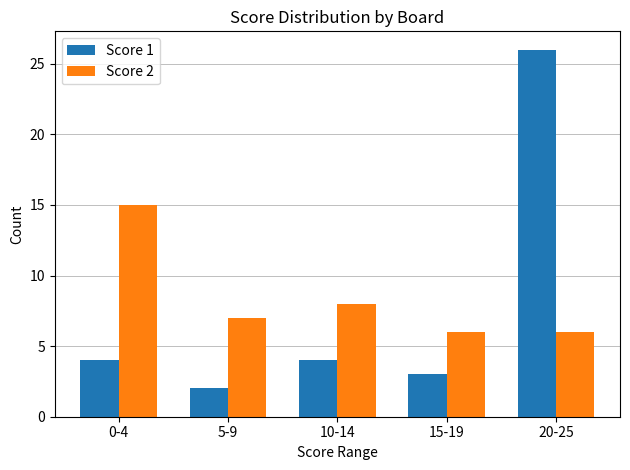

What is the label of the 2nd bar from the right?

15-19